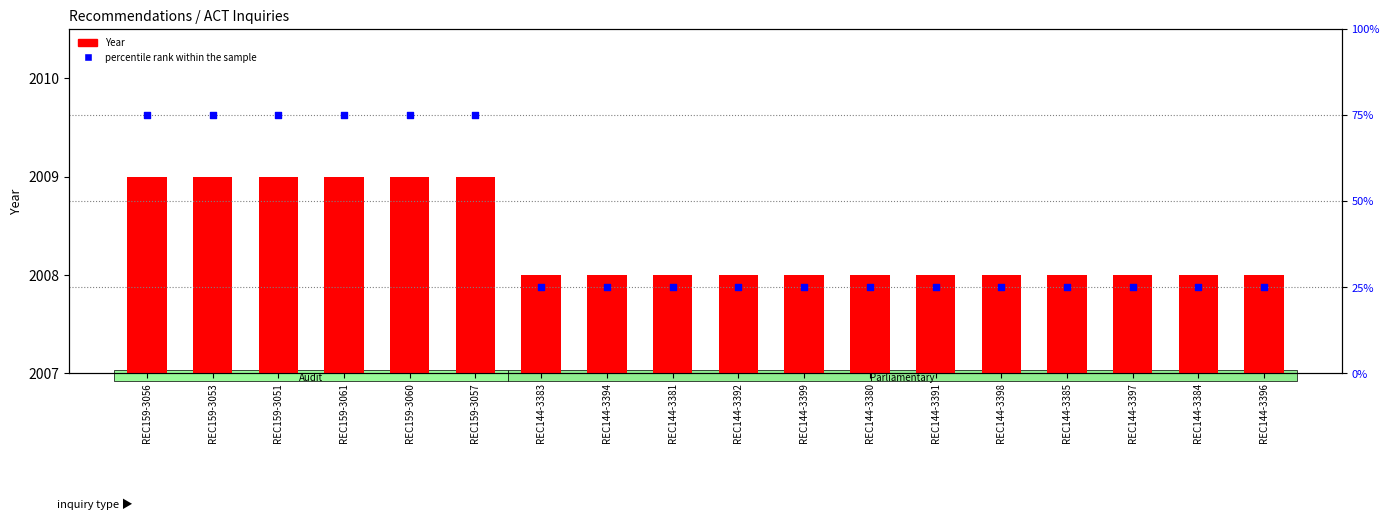

Which series has the largest total across all categories?

Year